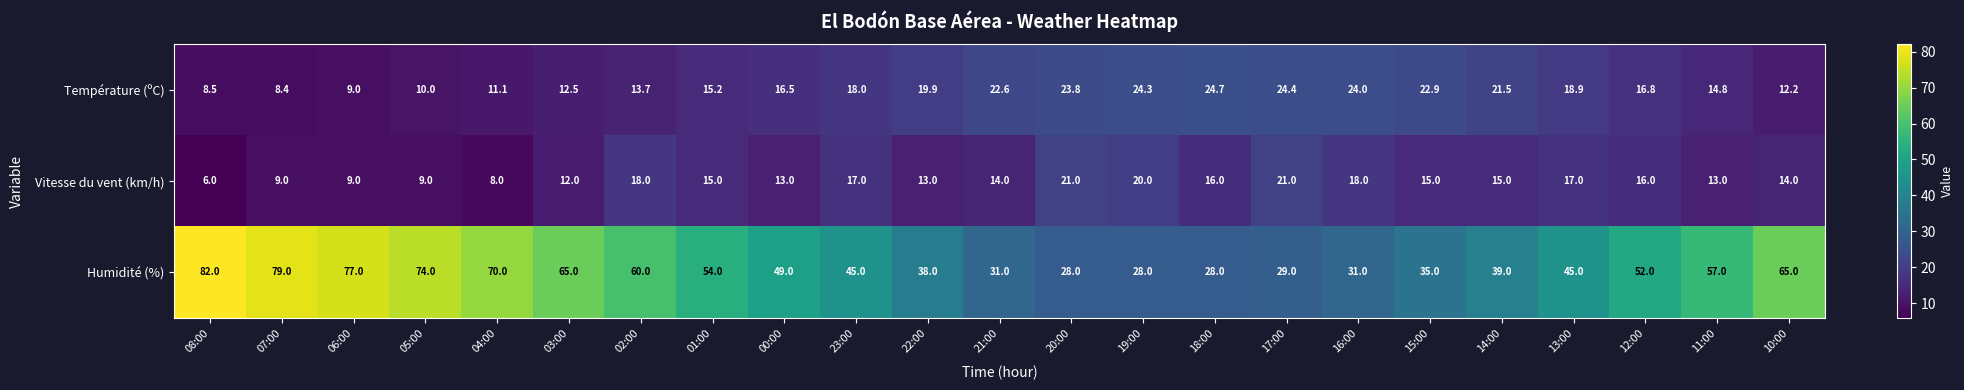

The Température (ºC) series shows 23.8 at 20:00. True or false?

True